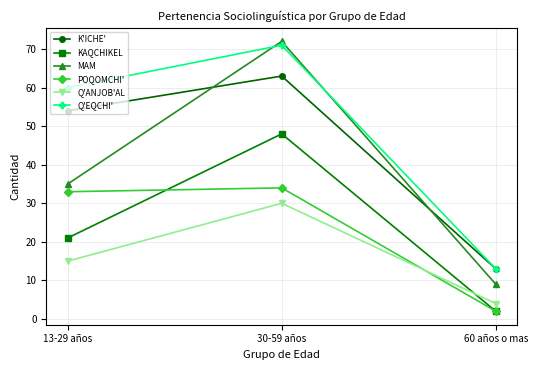

What is the difference between the maximum and second lowest values in the K'ICHE' series?

9